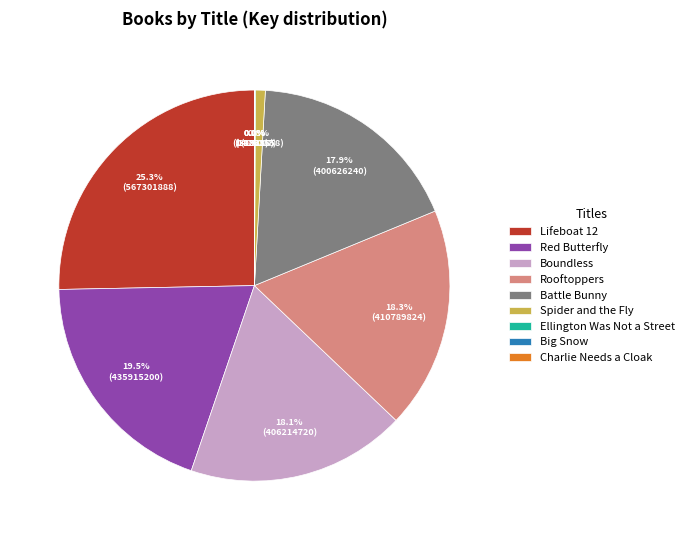

Which category has the biggest portion of the pie?

Lifeboat 12